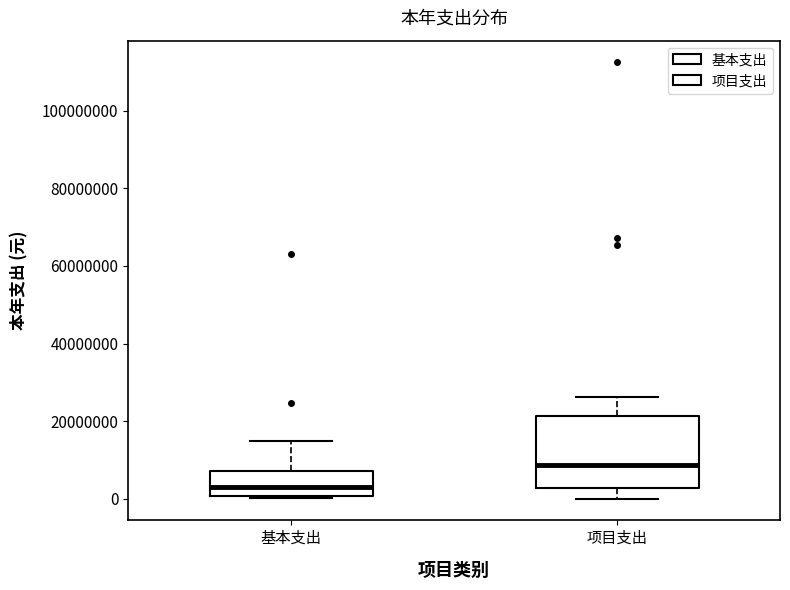

Which box is the tallest, from its lower edge to its upper edge?

项目支出